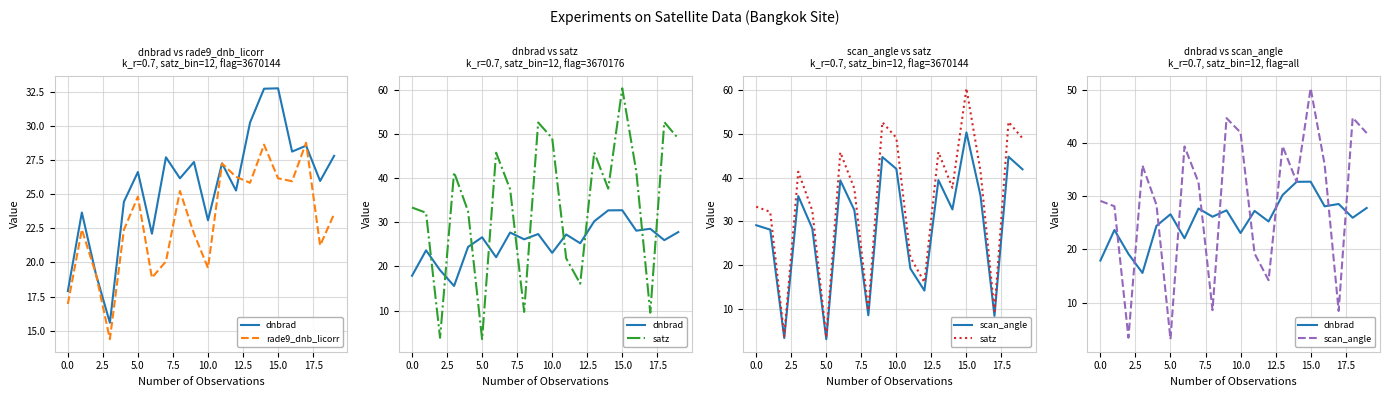

In rade9_dnb_licorr, how many points are lower than both neighbors (excluding endpoints)?

6